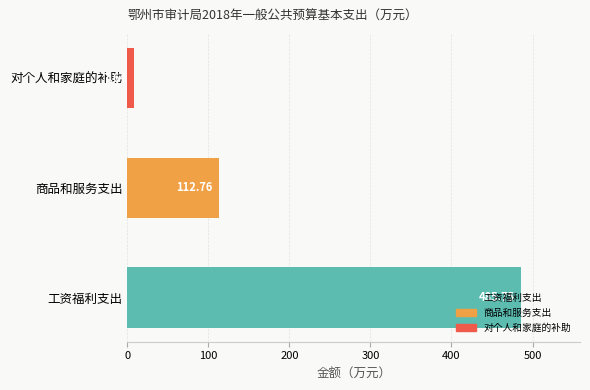

How many values are below 112?

1